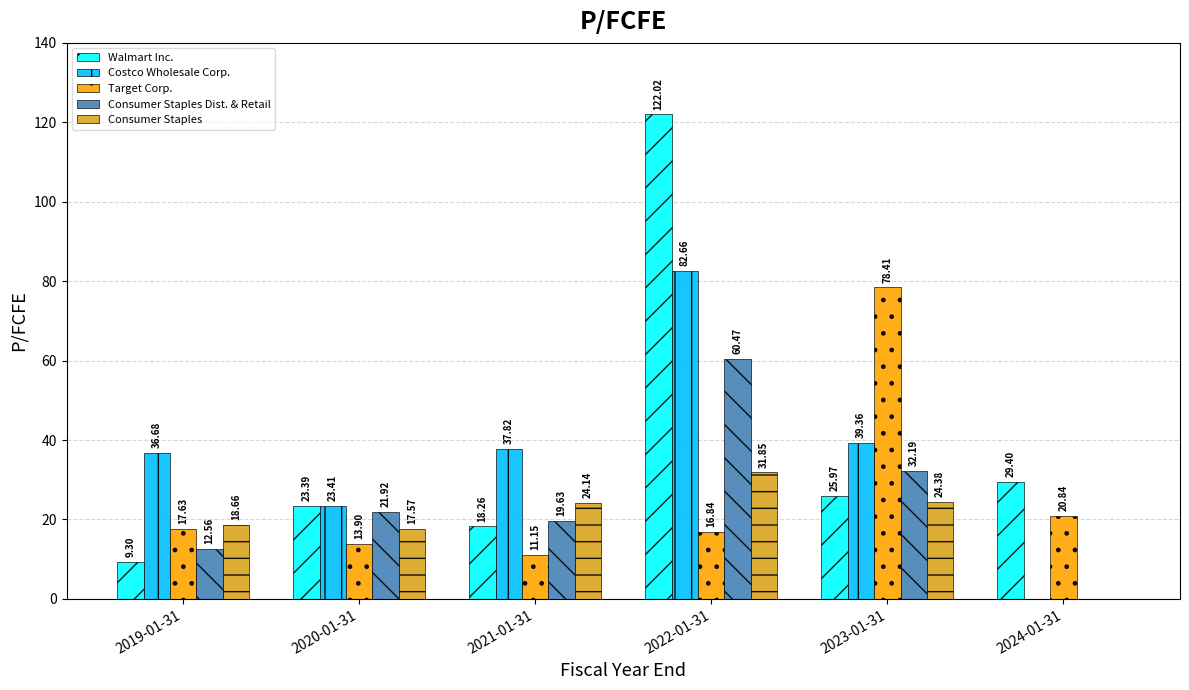

Are the bars horizontal?

No